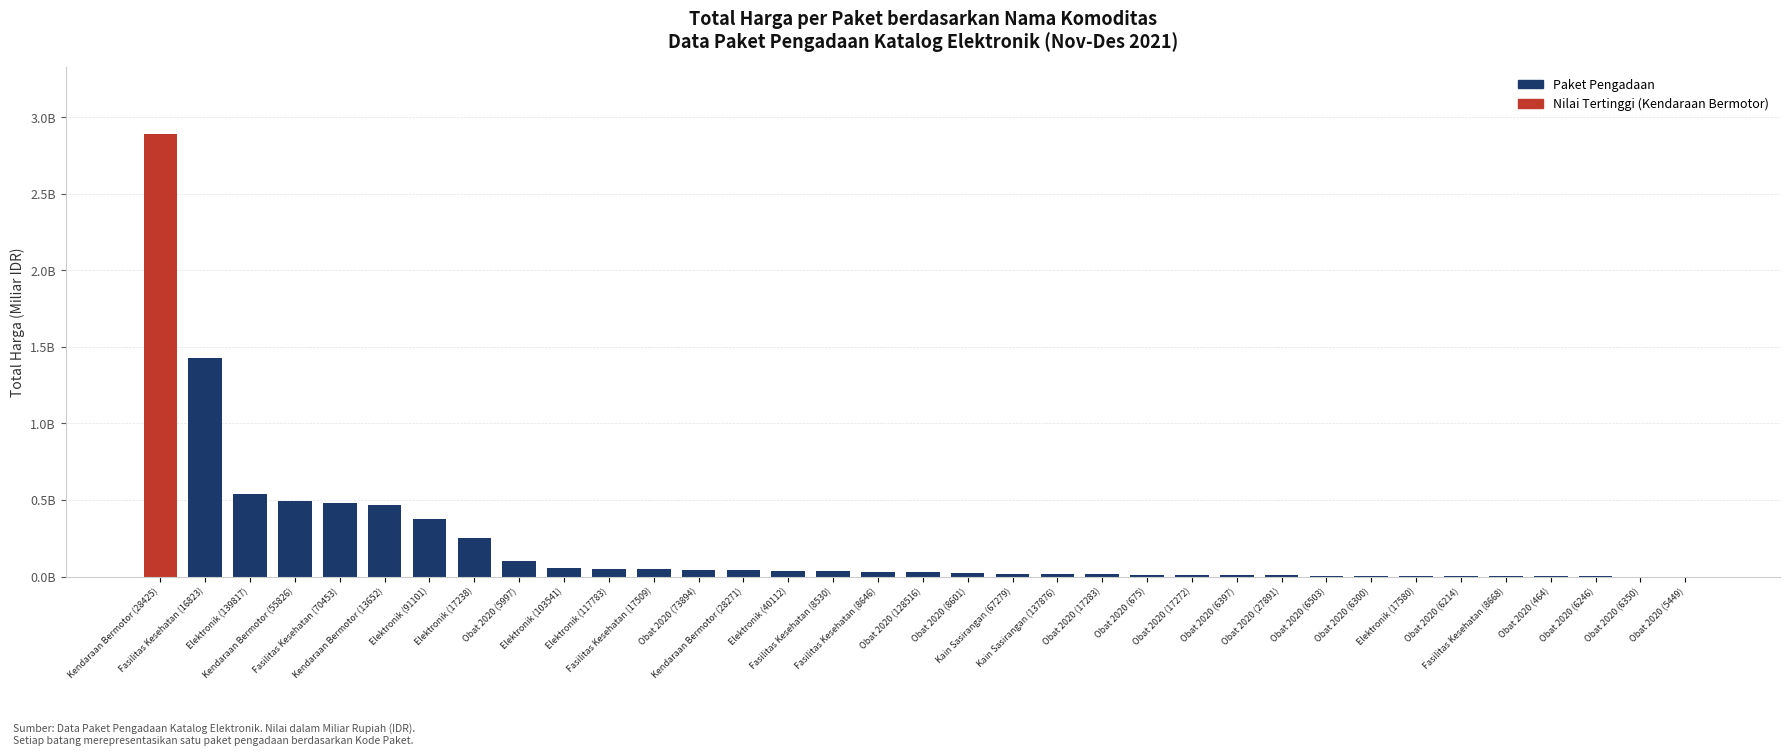

The value at Obat 2020 (8601) is 0.0. True or false?

False